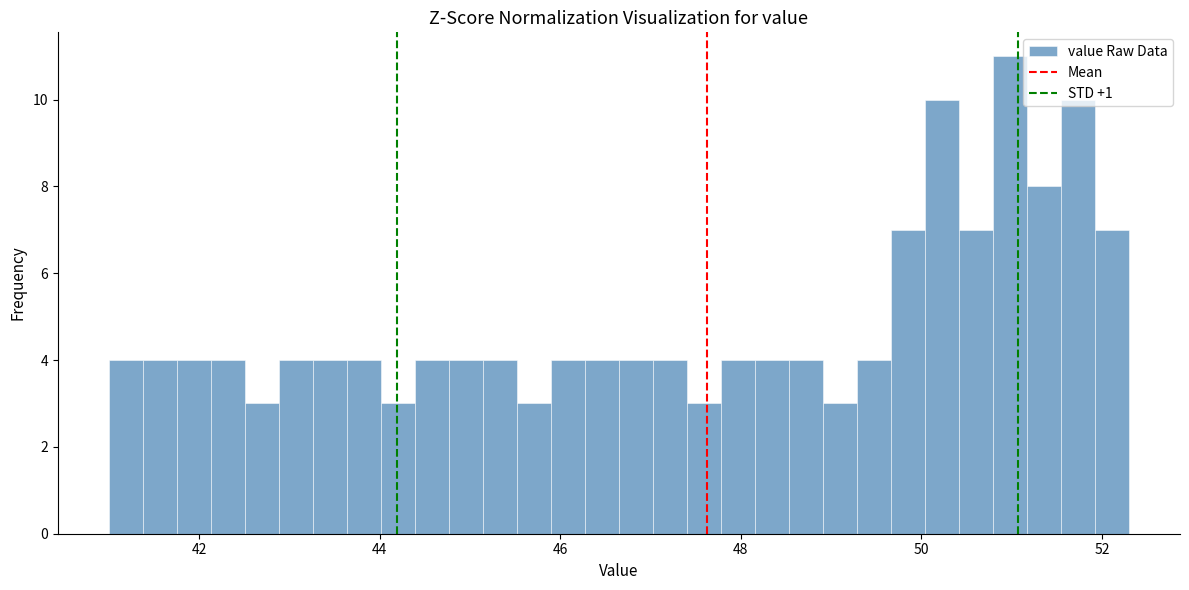

Around what value on the x-axis is the tallest bar? Give the approximate position of its centre, as read against the axis.

51.0